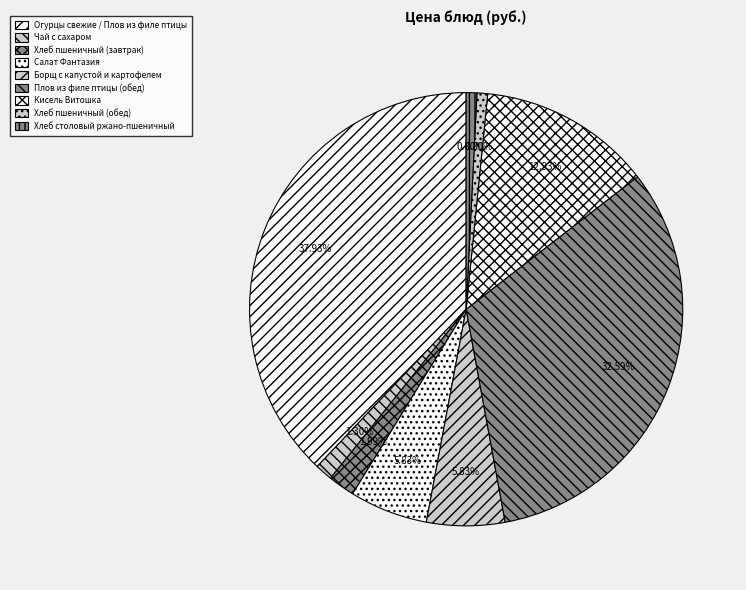

How many segments does this pie chart have?

9